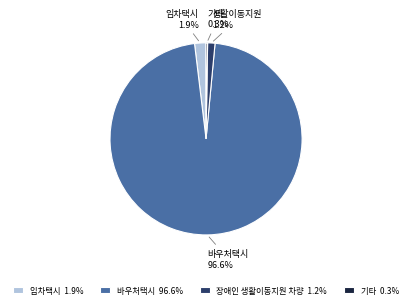

Combined, do 임차택시 1.9% and 바우처택시 96.6% account for over 50%?

Yes